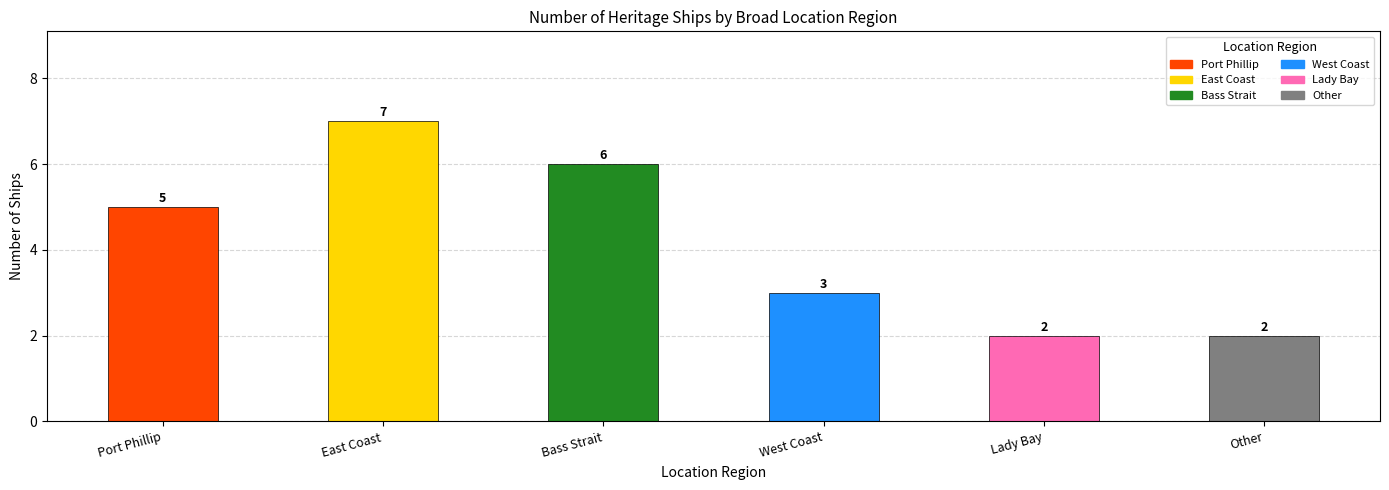

Which label corresponds to the largest value in the chart?

East Coast